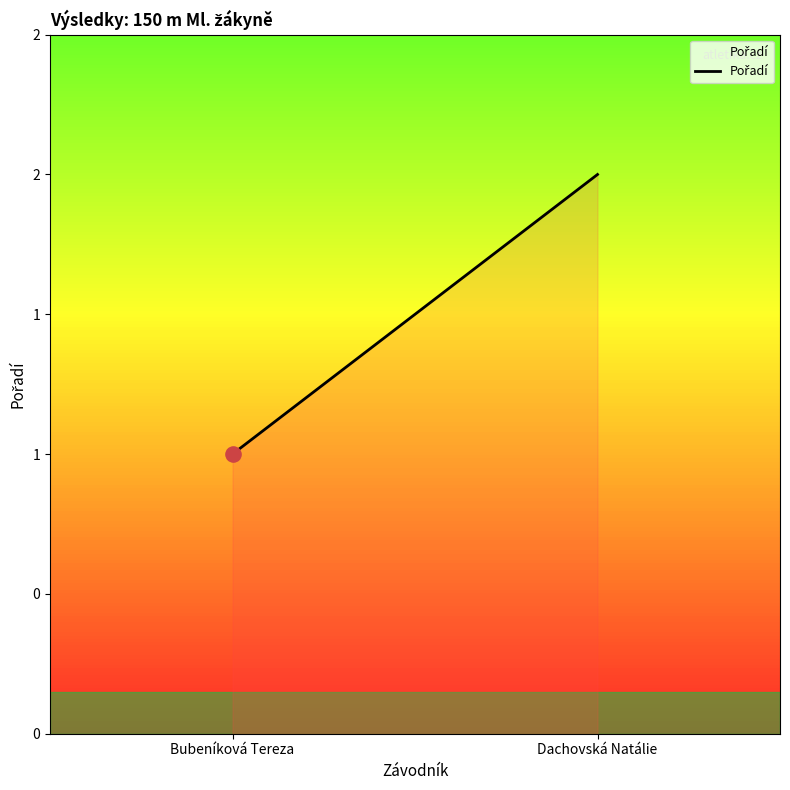

What is the ratio of the value at Bubeníková Tereza to the value at Dachovská Natálie?

0.5